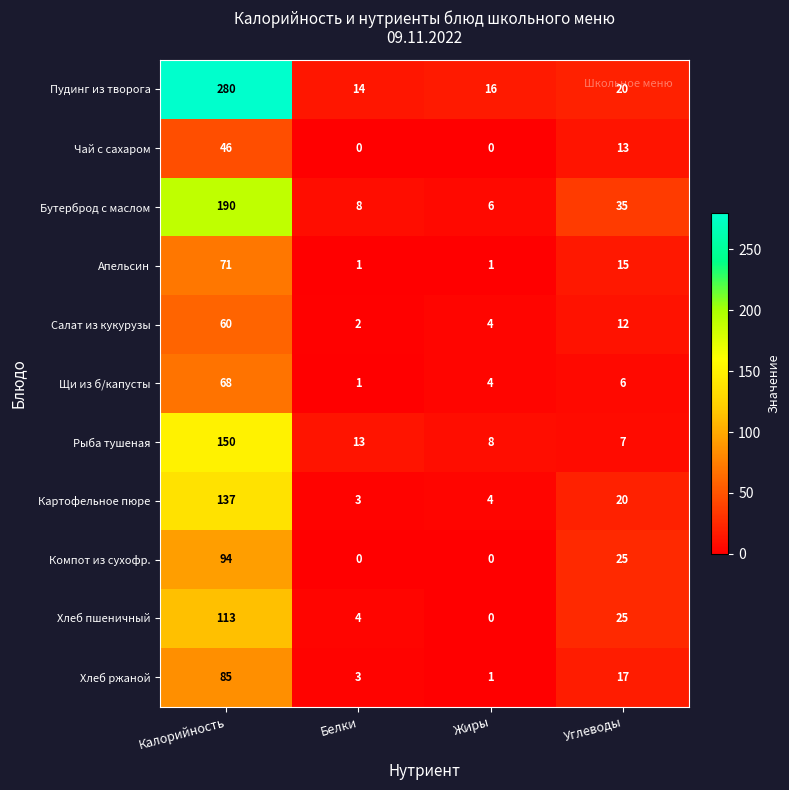

At which category is the sum across all series the highest?

Калорийность